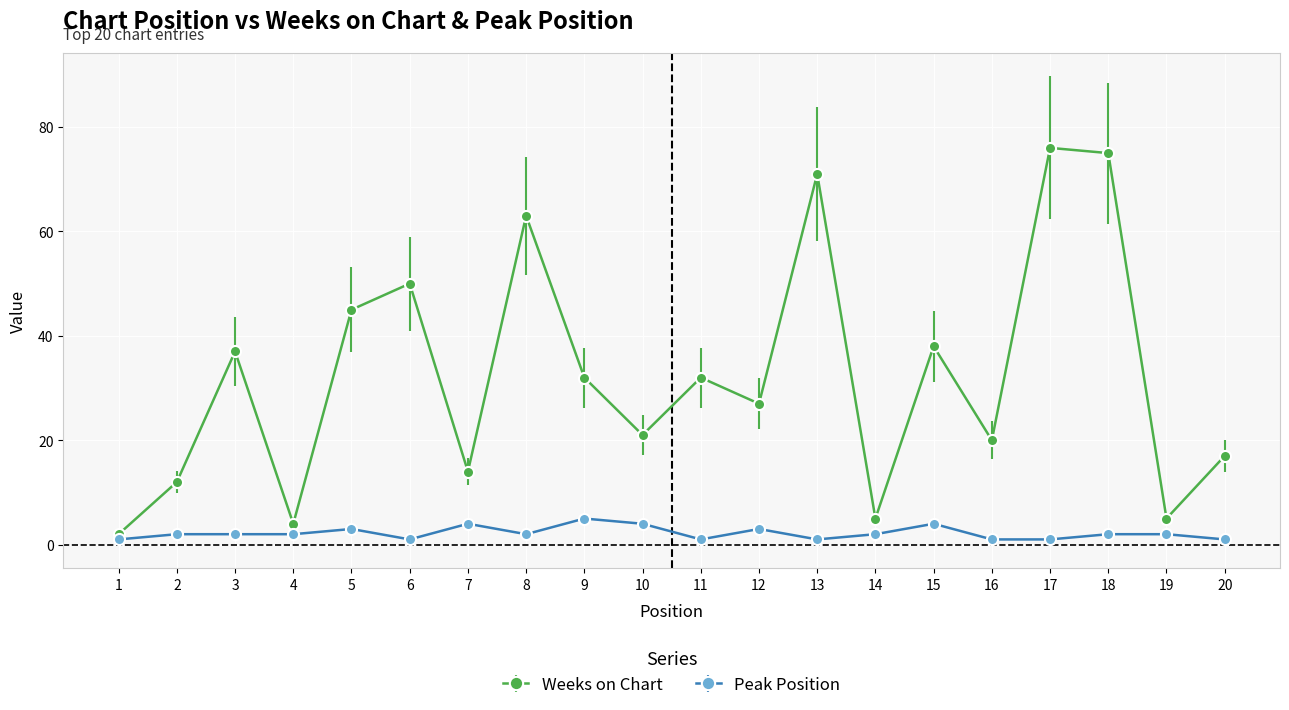

Rank the series by their average value, from highest to lowest.

Weeks on Chart, Peak Position